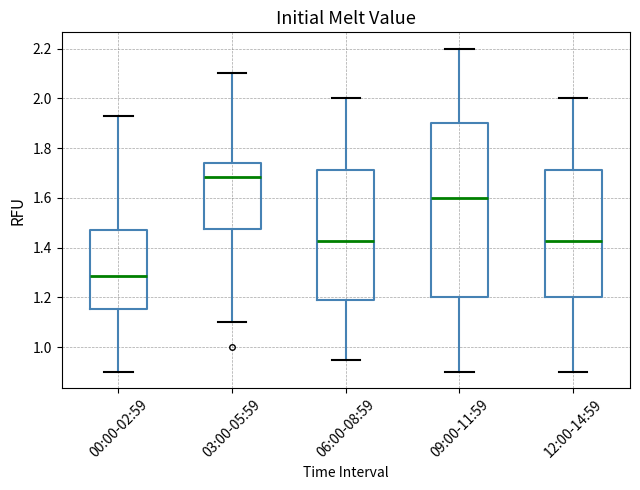

Comparing the boxes themselves (not the whiskers), which one is the tallest?

09:00-11:59